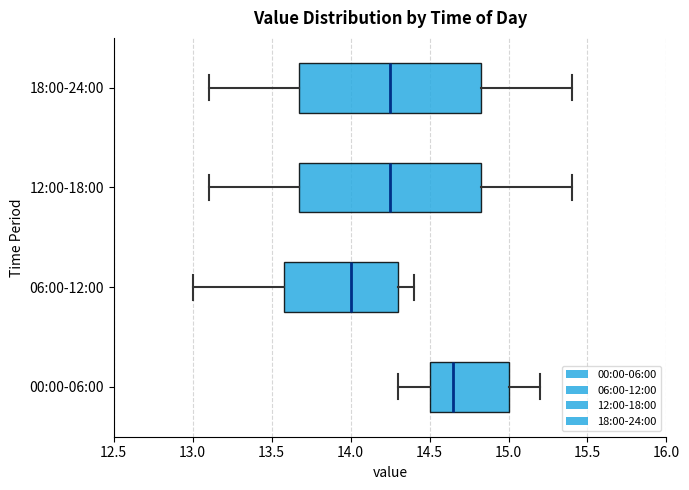

Which box has the furthest to the right median line?

00:00-06:00